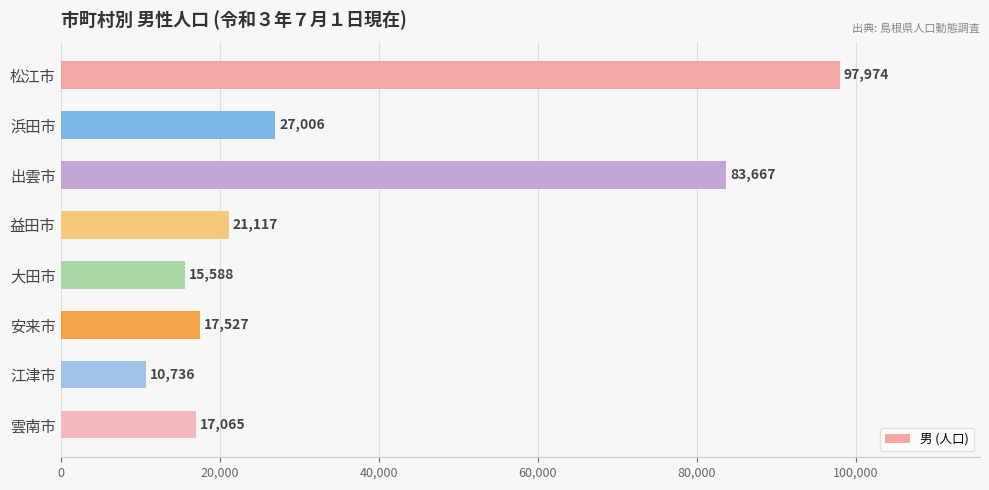

Reading top to bottom, what are all the values shown in this chart?

97974	27006	83667	21117	15588	17527	10736	17065